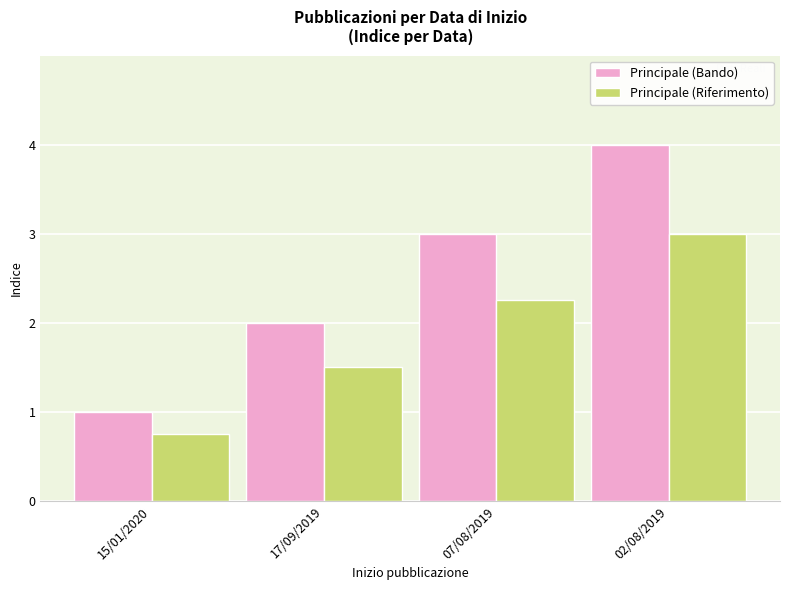

At which category does the chart reach its minimum across all series?

15/01/2020